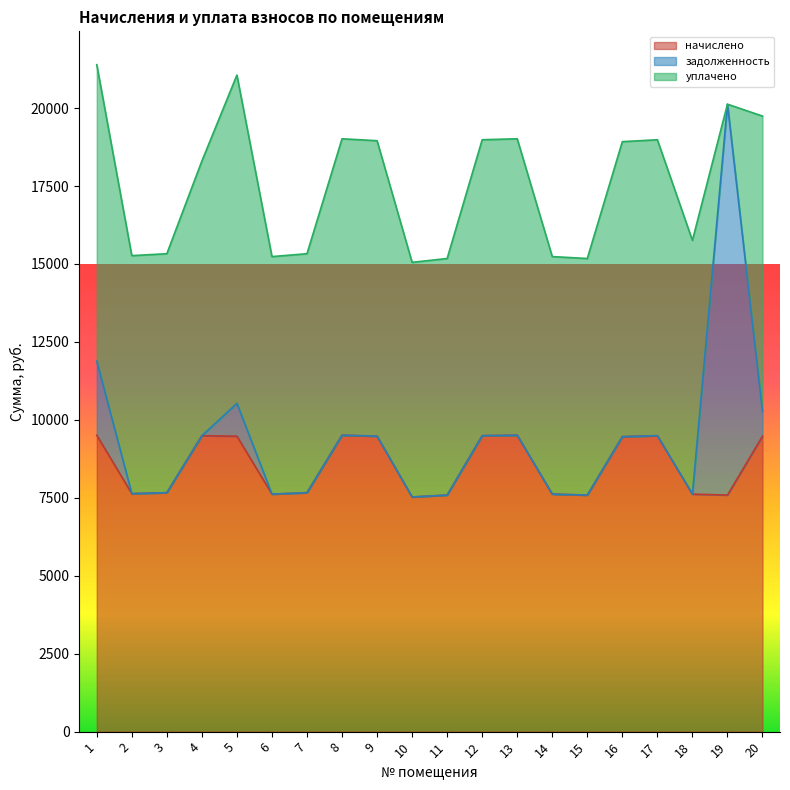

The value of начислено at 7 is 12714.5. True or false?

False